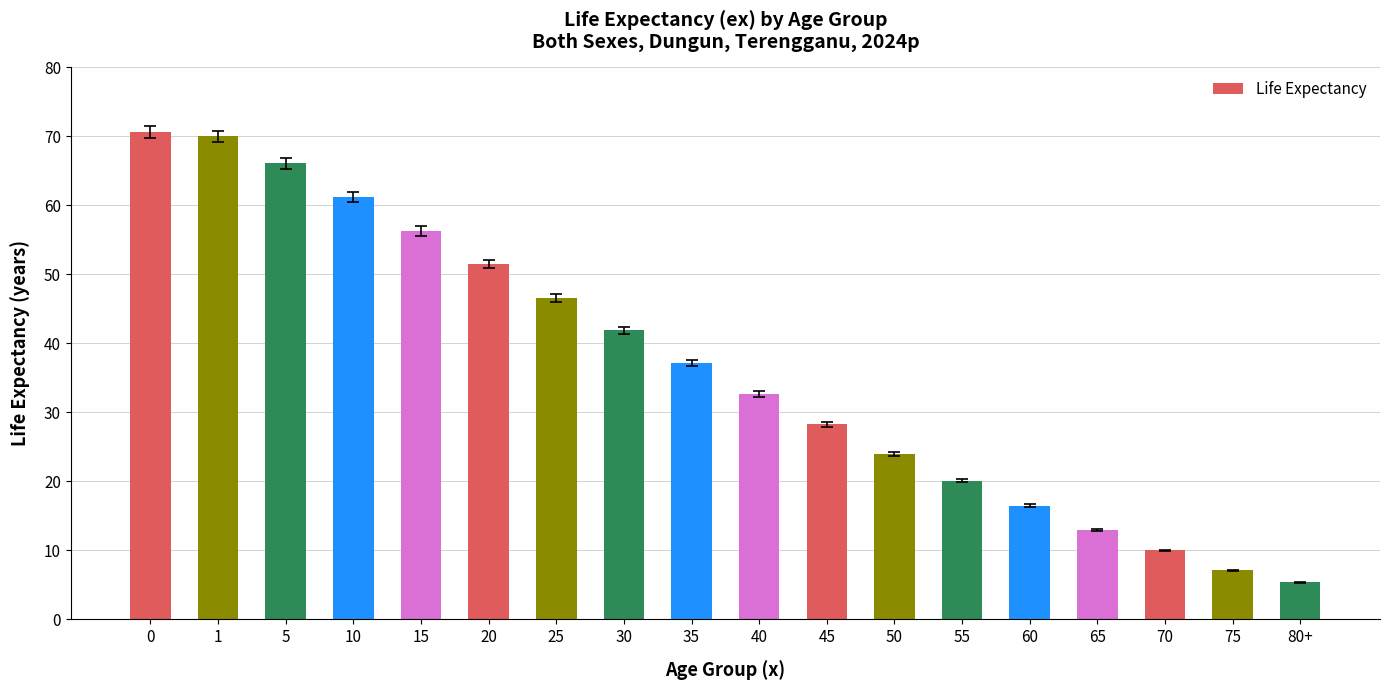

The value at 40 is 57.5. True or false?

False